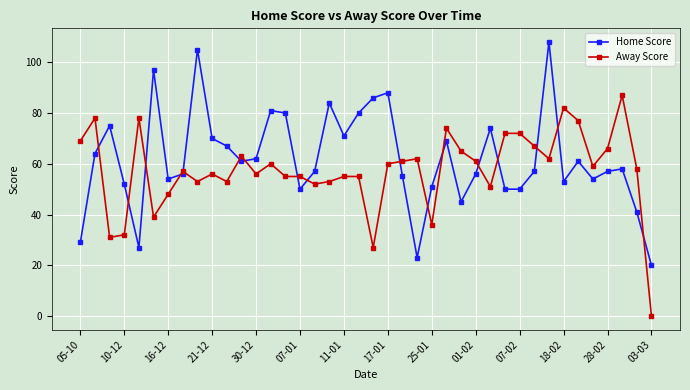

How many interior local peaks does the Home Score series have?

11